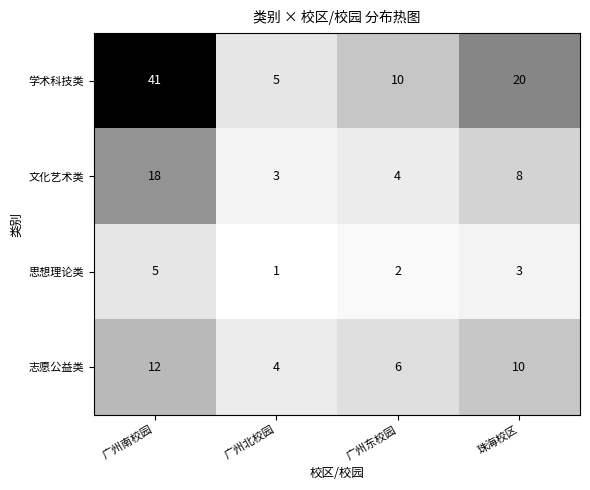

At how many categories does at least one series exceed 6?

3